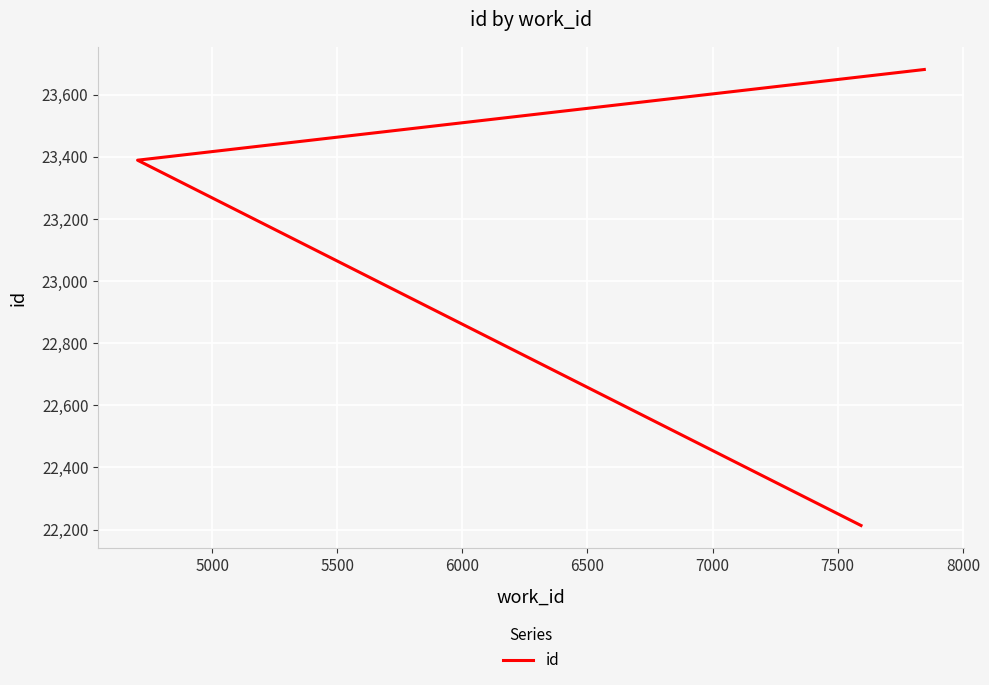

Does the chart display data point markers on the line(s)?

No